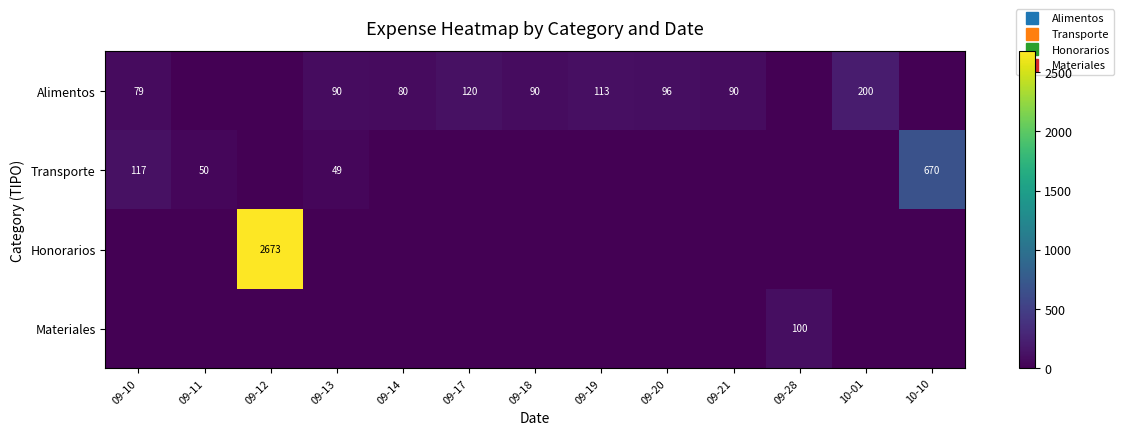

What is the sum of all Honorarios values?

2673